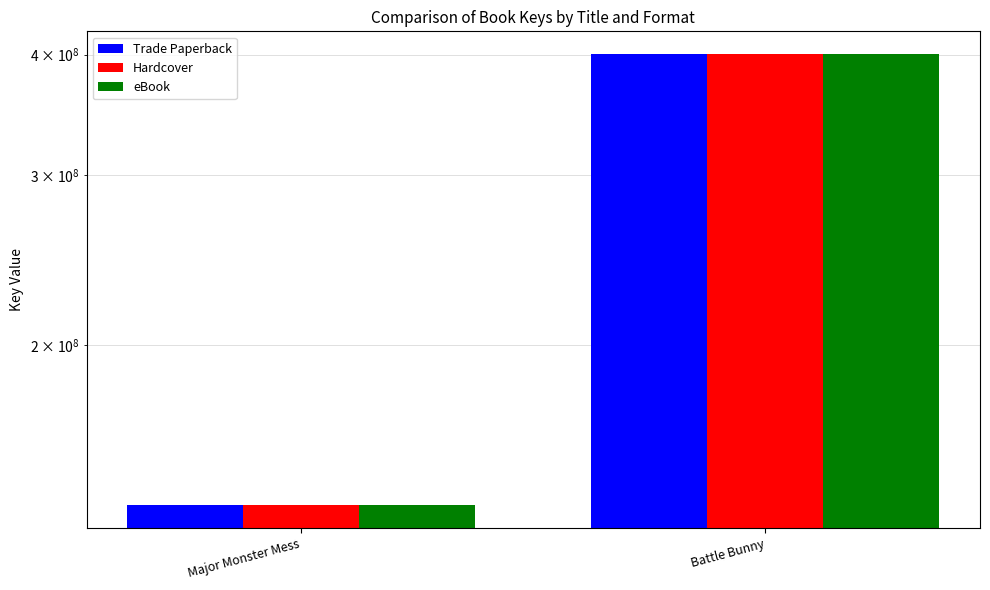

Reading right to left, extract all data points from this chart.

Trade Paperback: Battle Bunny=400626229	Major Monster Mess=136318443
Hardcover: Battle Bunny=400626229	Major Monster Mess=136318443
eBook: Battle Bunny=400626229	Major Monster Mess=136318443